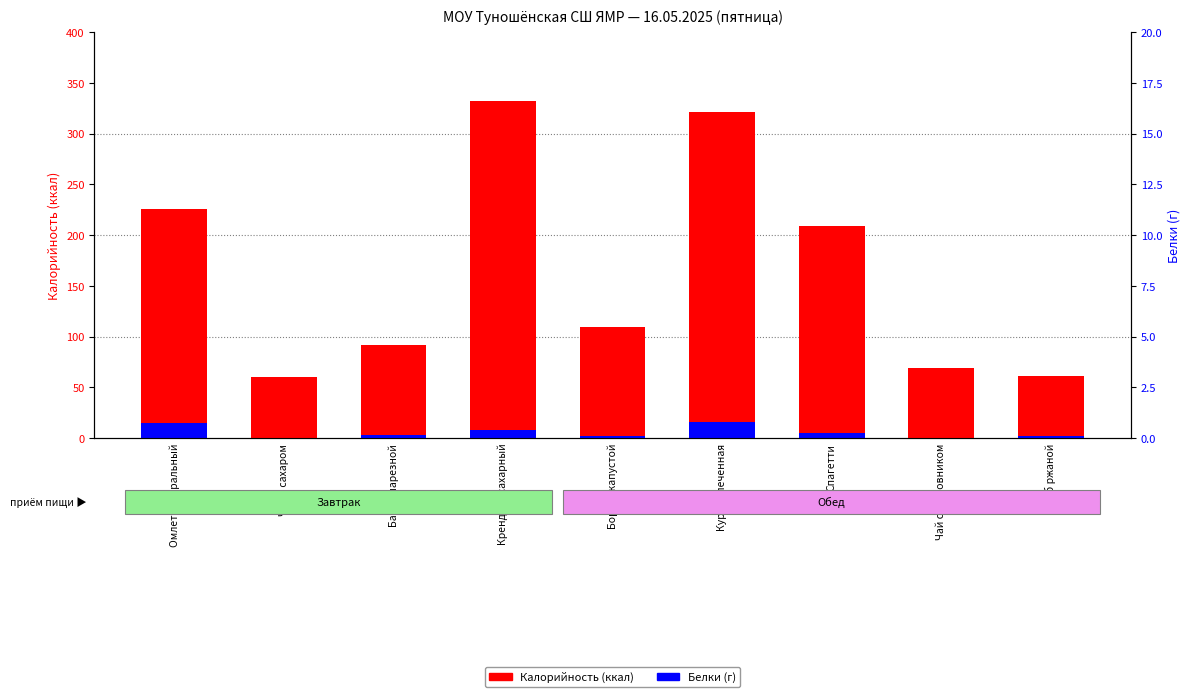

Between Кура запеченная and Омлет натуральный, which is larger?

Кура запеченная